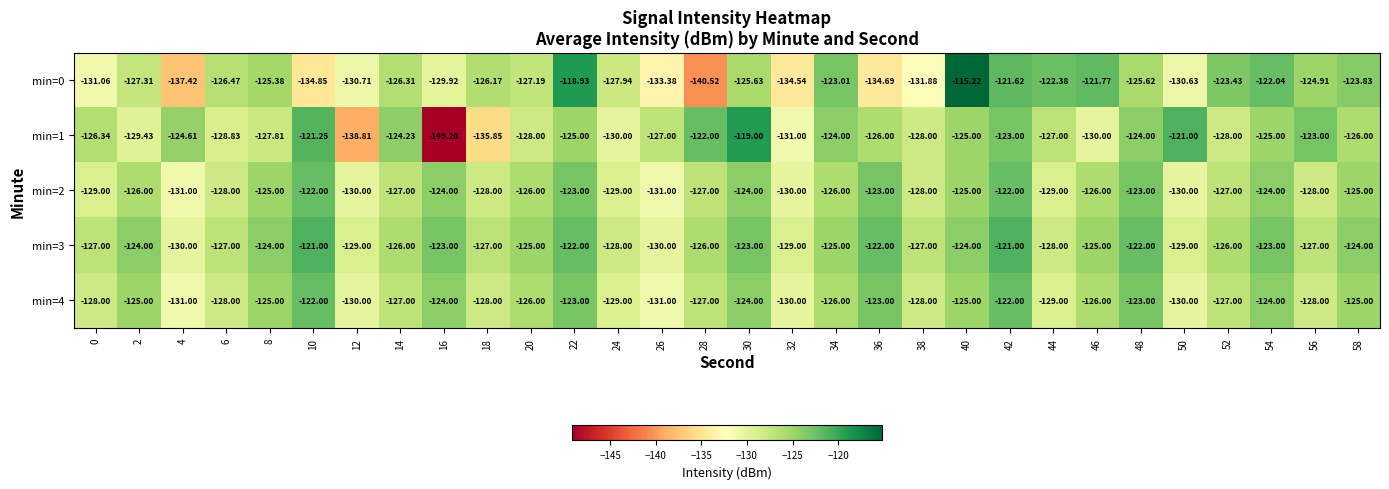

How many data points in min=2 are above -126?

11